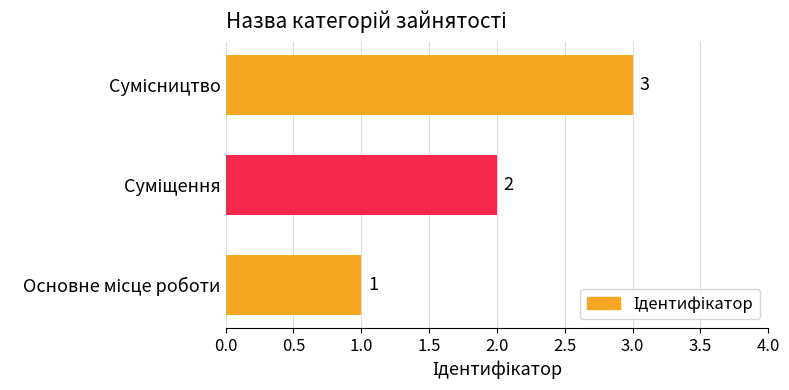

What is the sum of all values?

6